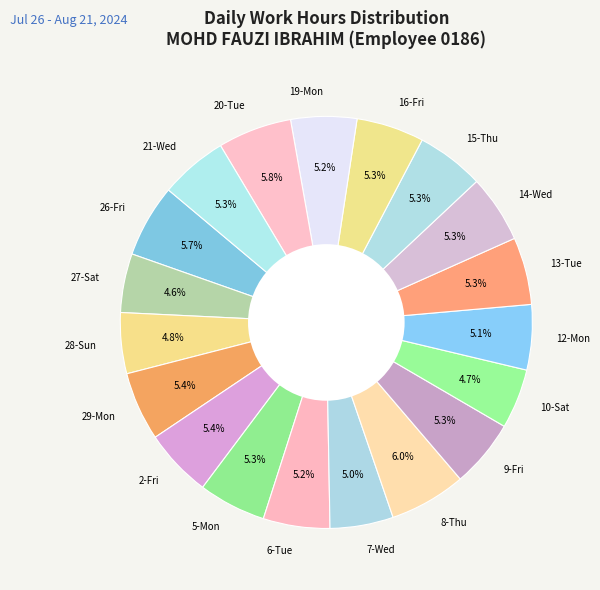

How much of the chart is everything except 12-Mon?

94.9%